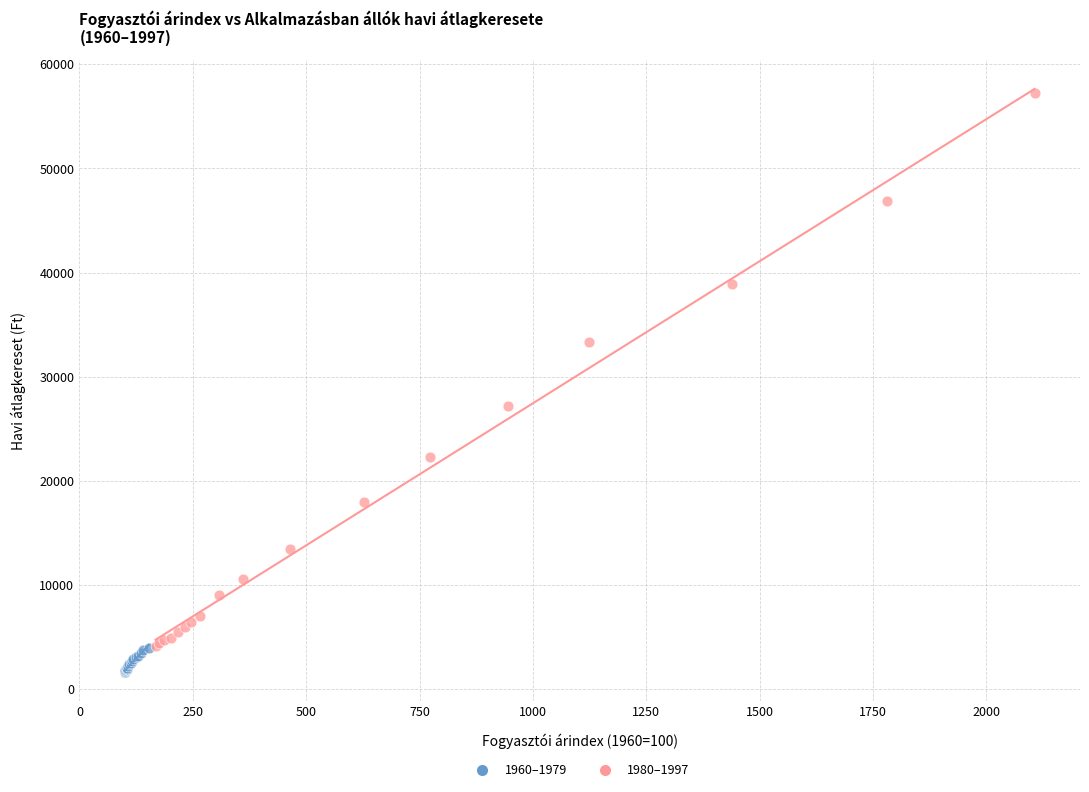

Which series contains the highest Y value?

1980–1997